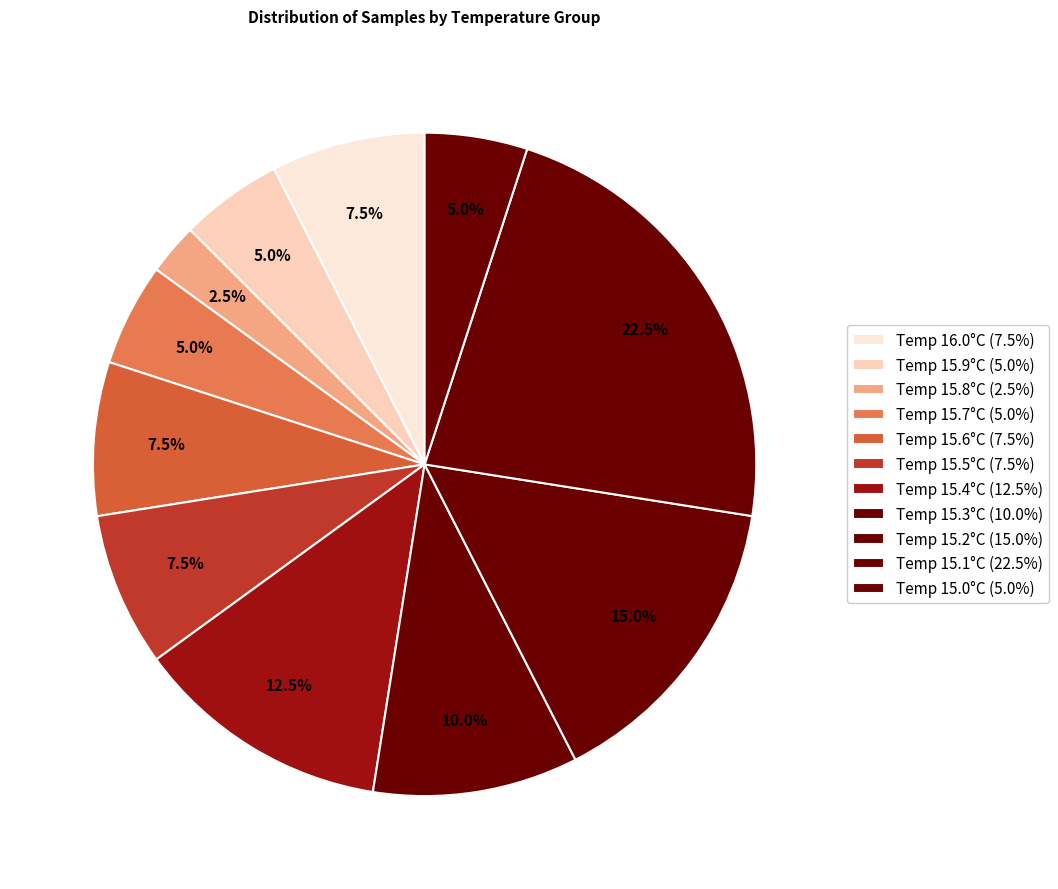

Count the number of slices in the pie.

11